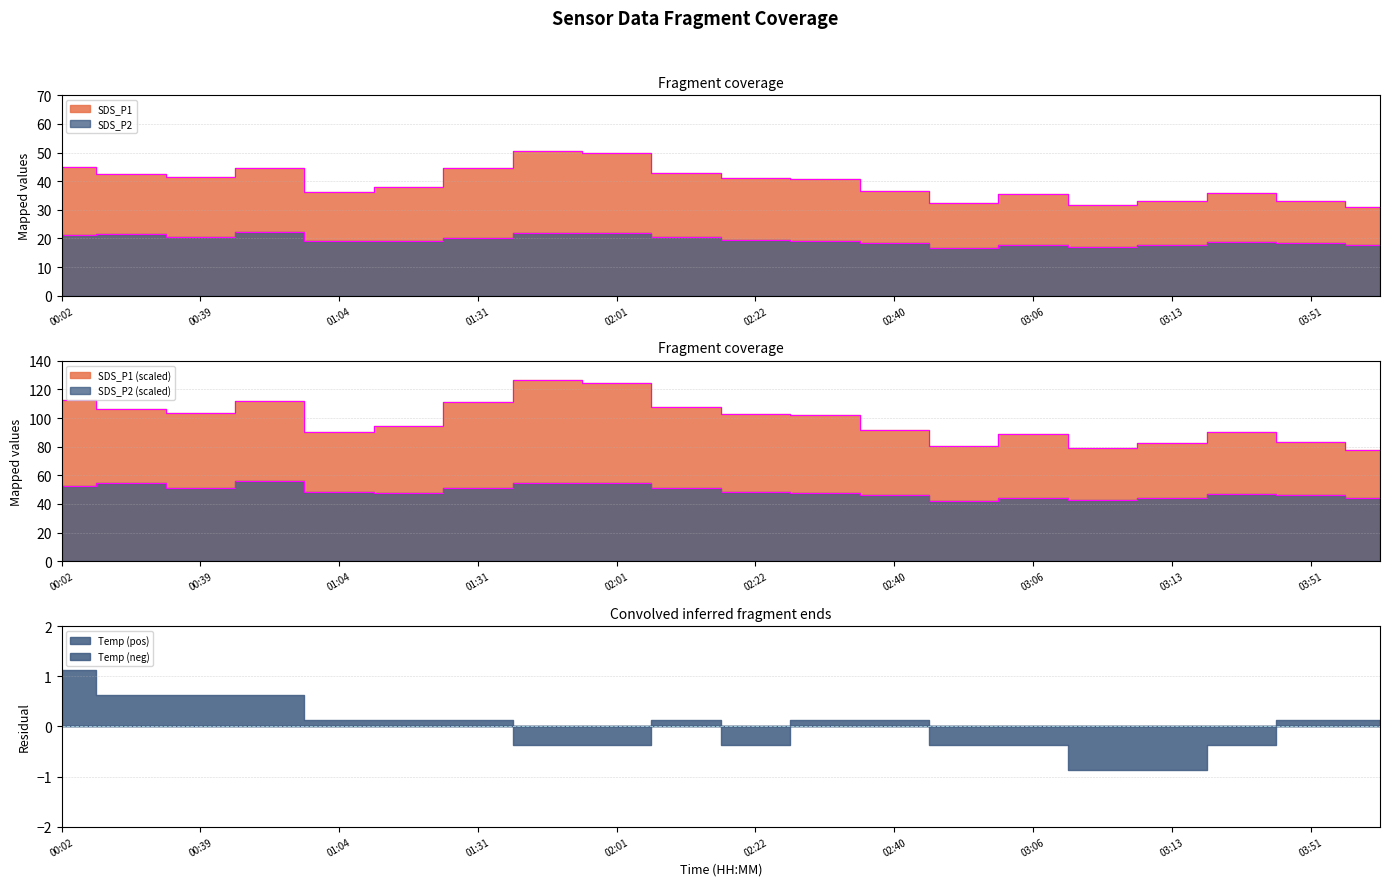

At which label does SDS_P2 reach its peak?

00:42